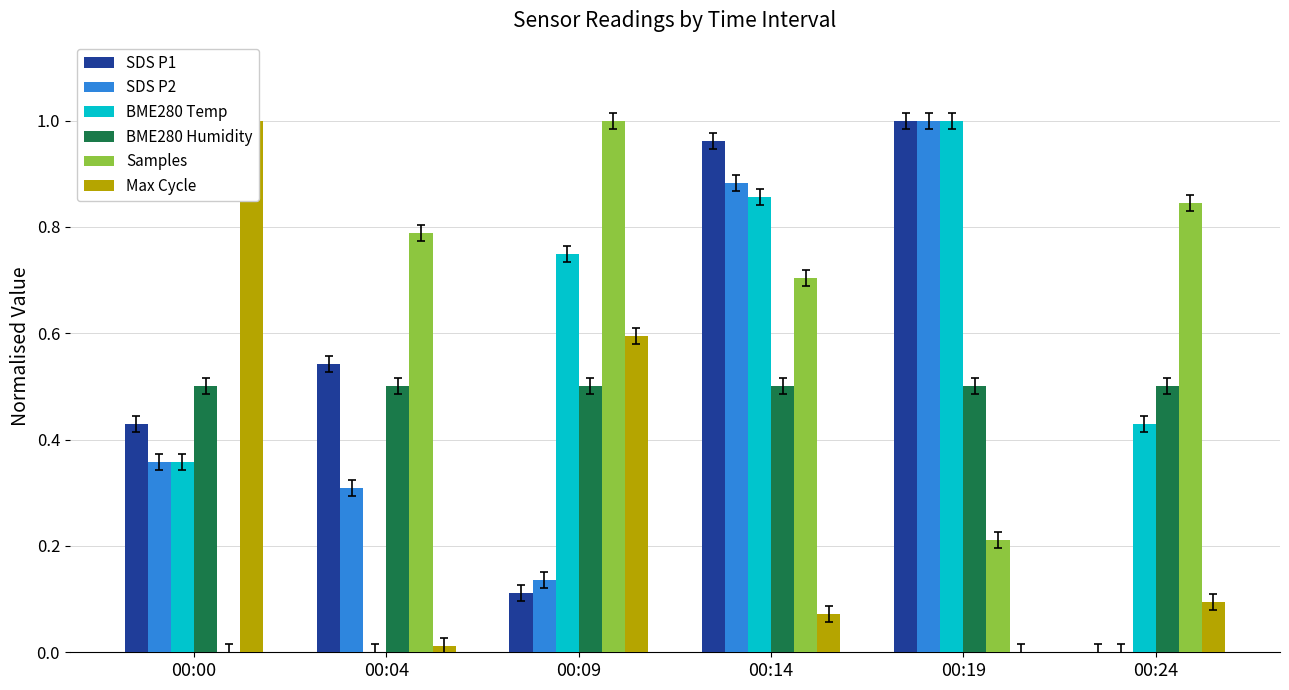

Which series has the largest total across all categories?

Samples